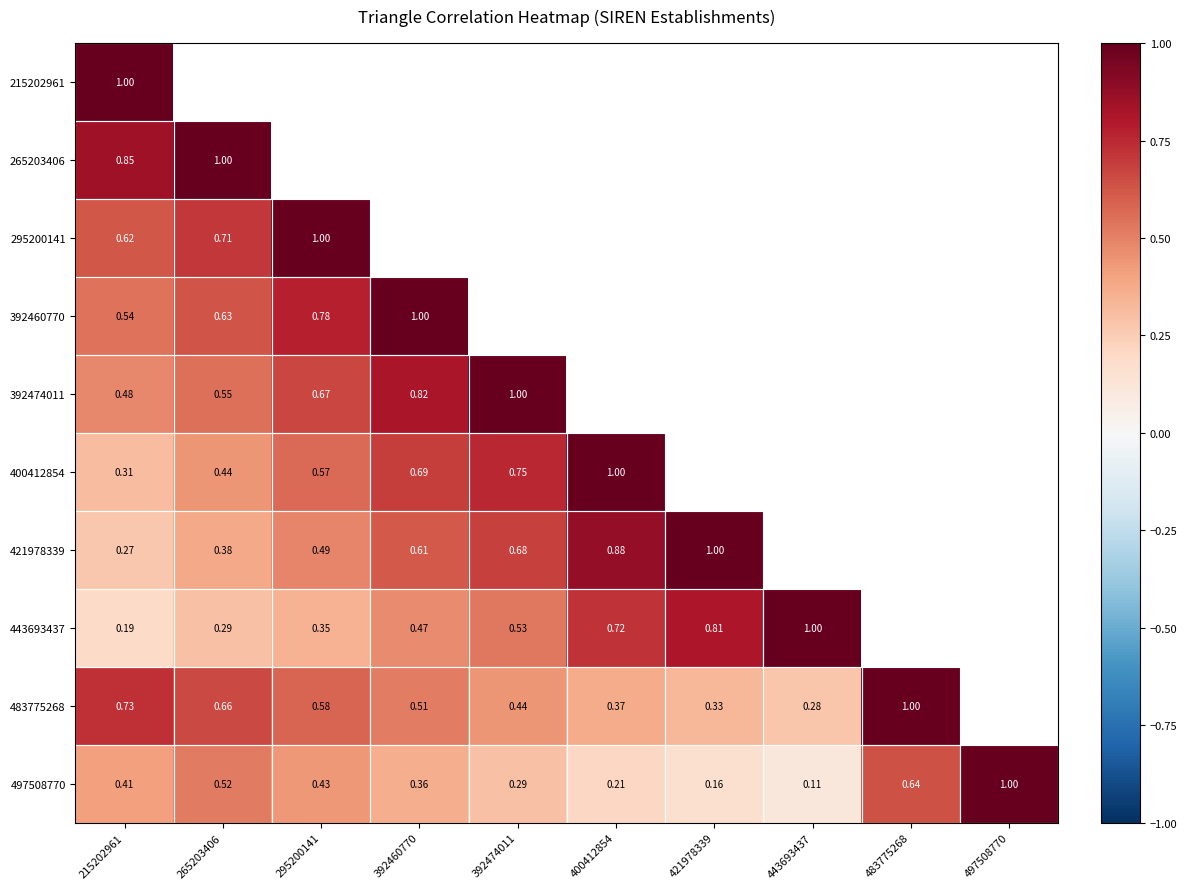

At which category is the sum across all series the highest?

215202961